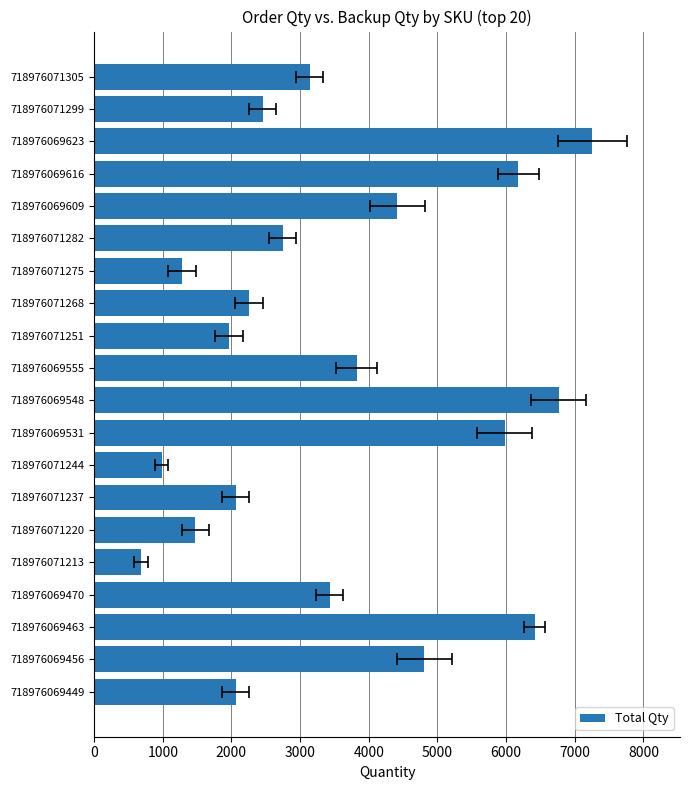

What is the change in value from 718976069456 to 718976069470?

-1375